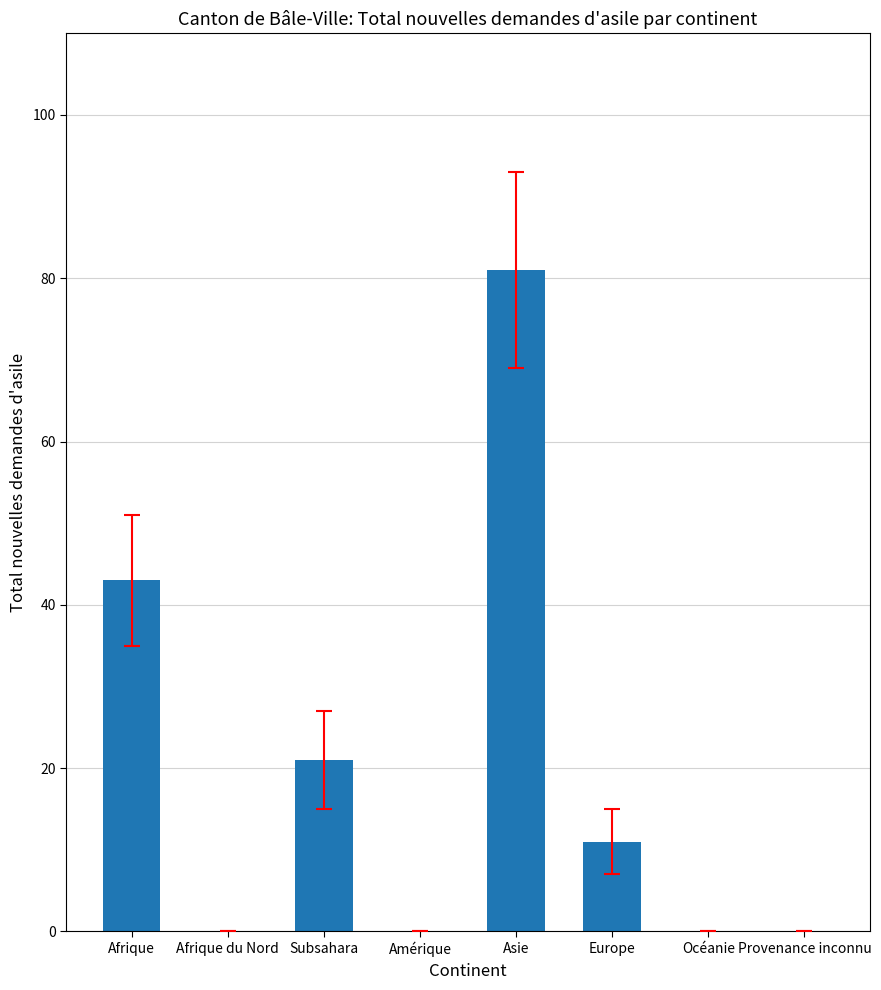

Count the values in the range 0 to 43.

7